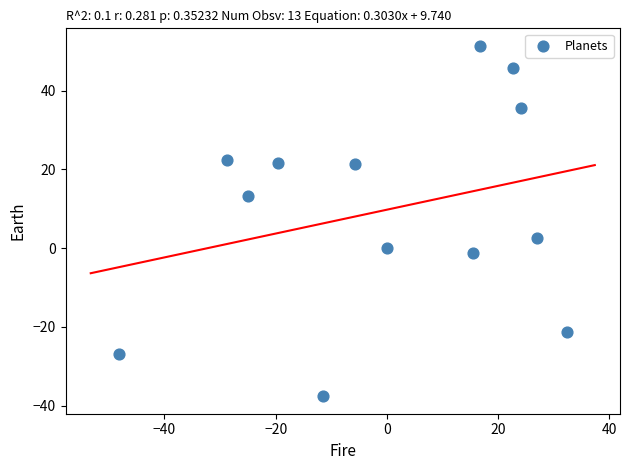

What Y value in the scatter plot is closest to 6?

2.4